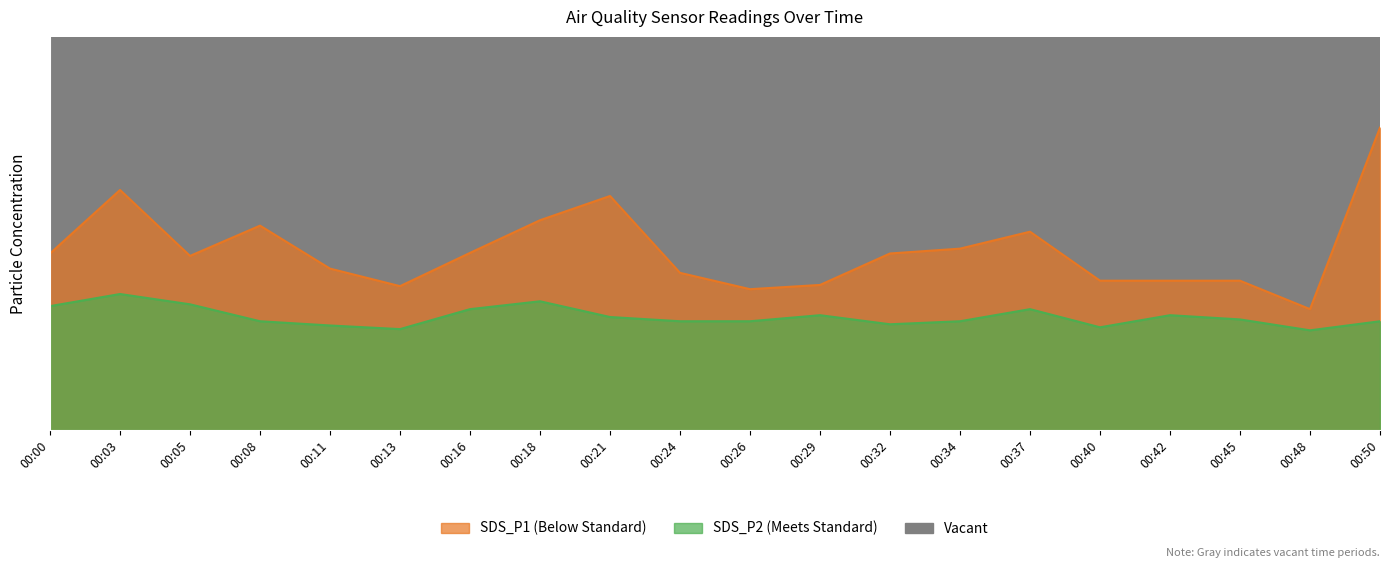

What is the value of the SDS_P2 point at the 8th from the left?

2.1